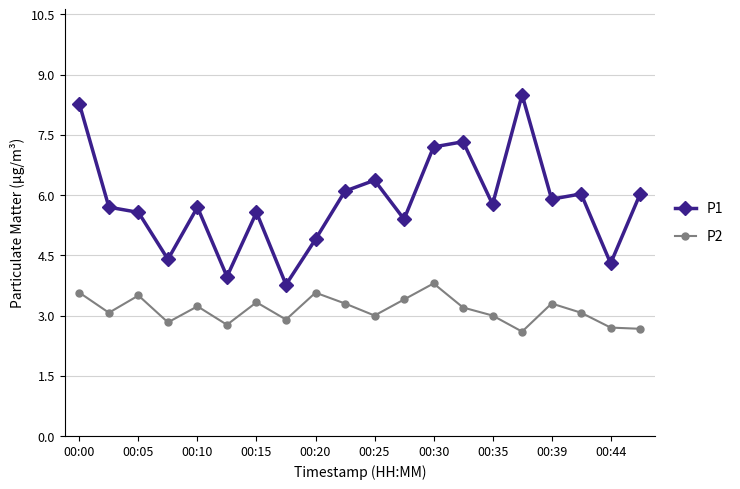

Reading left to right, list all the values displayed in this chart.

P1: 8.3	5.7	5.6	4.4	5.7	4.0	5.6	3.8	4.9	6.1	6.4	5.4	7.2	7.3	5.8	8.5	5.9	6.0	4.3	6.0
P2: 3.6	3.1	3.5	2.8	3.2	2.8	3.3	2.9	3.6	3.3	3.0	3.4	3.8	3.2	3.0	2.6	3.3	3.1	2.7	2.7